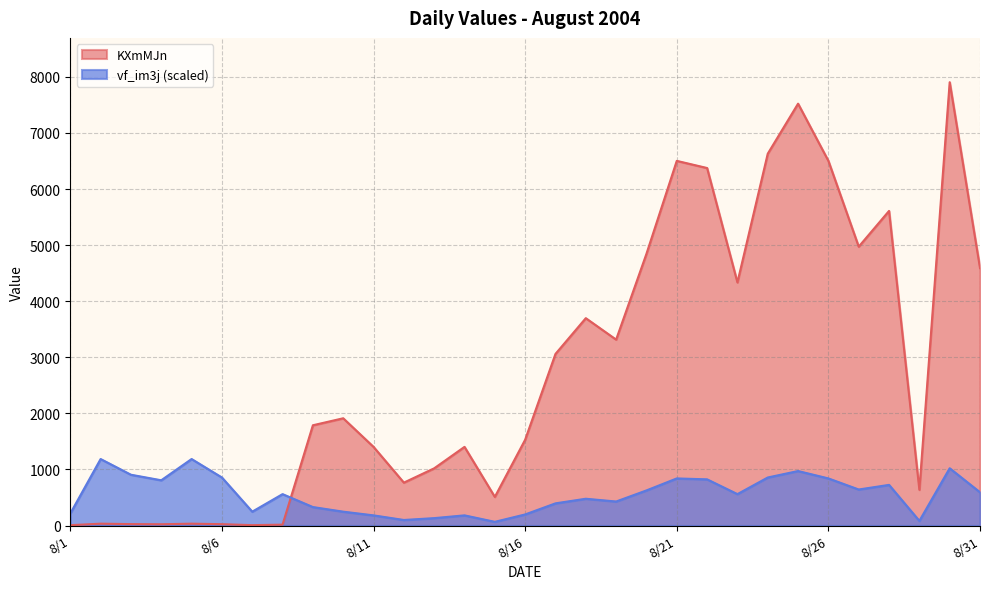

Which has a higher value, 2004/8/19 or 2004/8/7?

2004/8/19